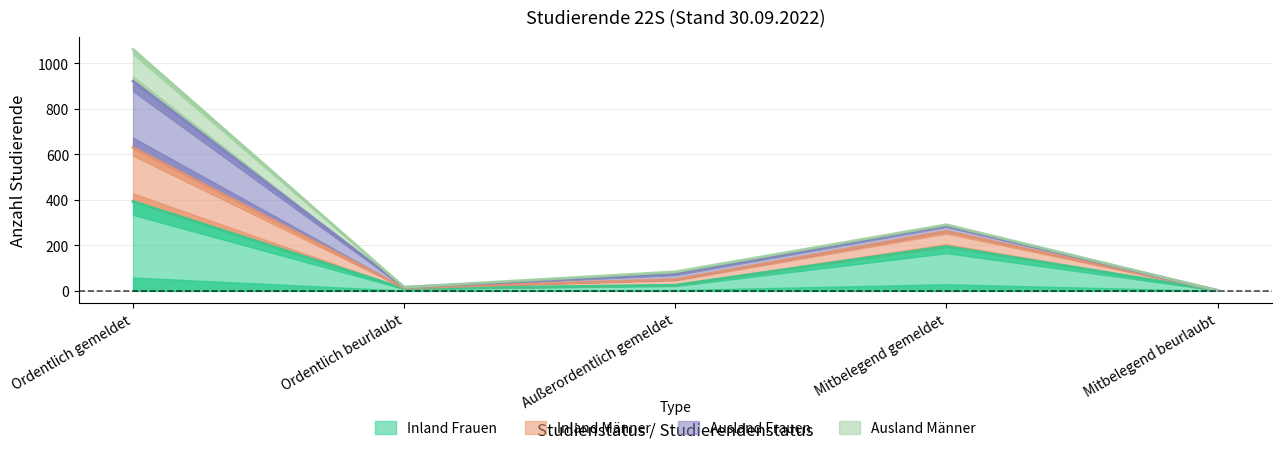

What is the label of the 3rd point from the right?

Außerordentlich gemeldet